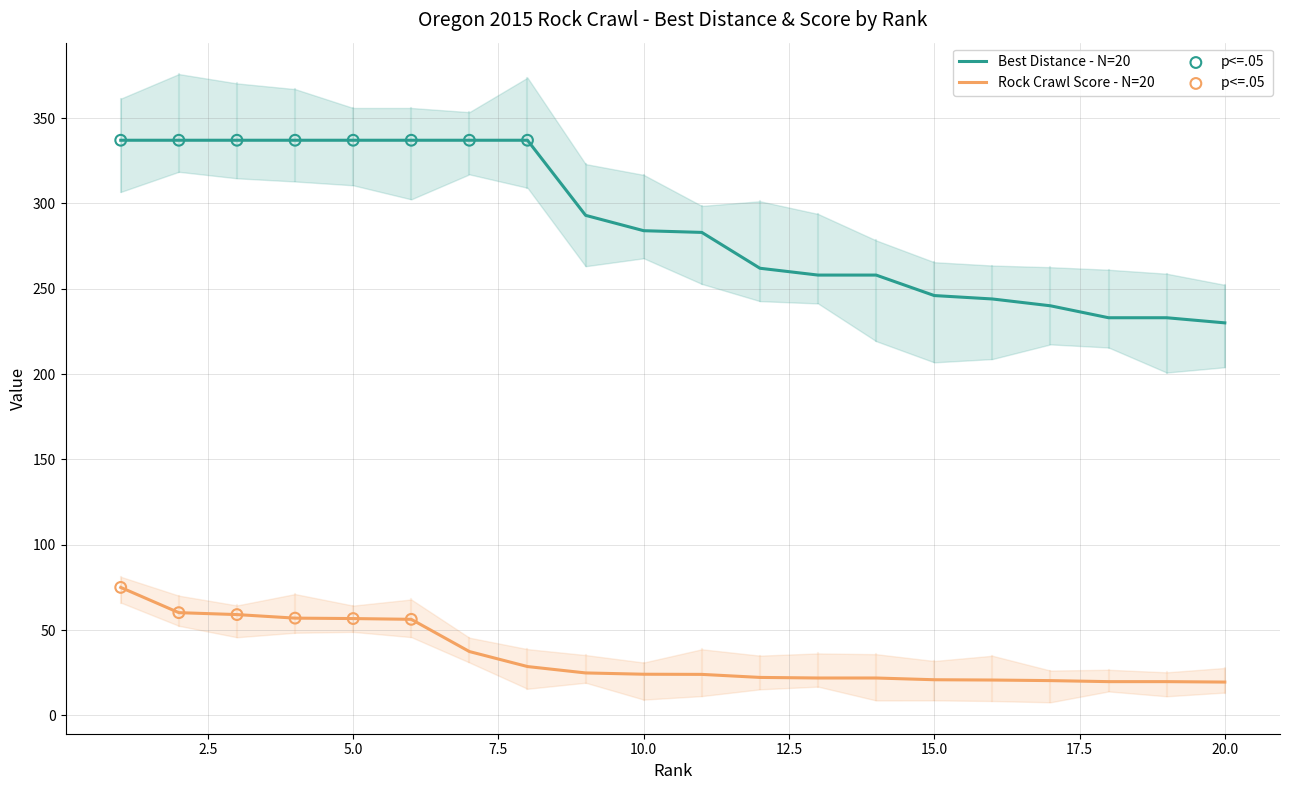

Which series has the largest total across all categories?

Best Distance (Rank 1-20)